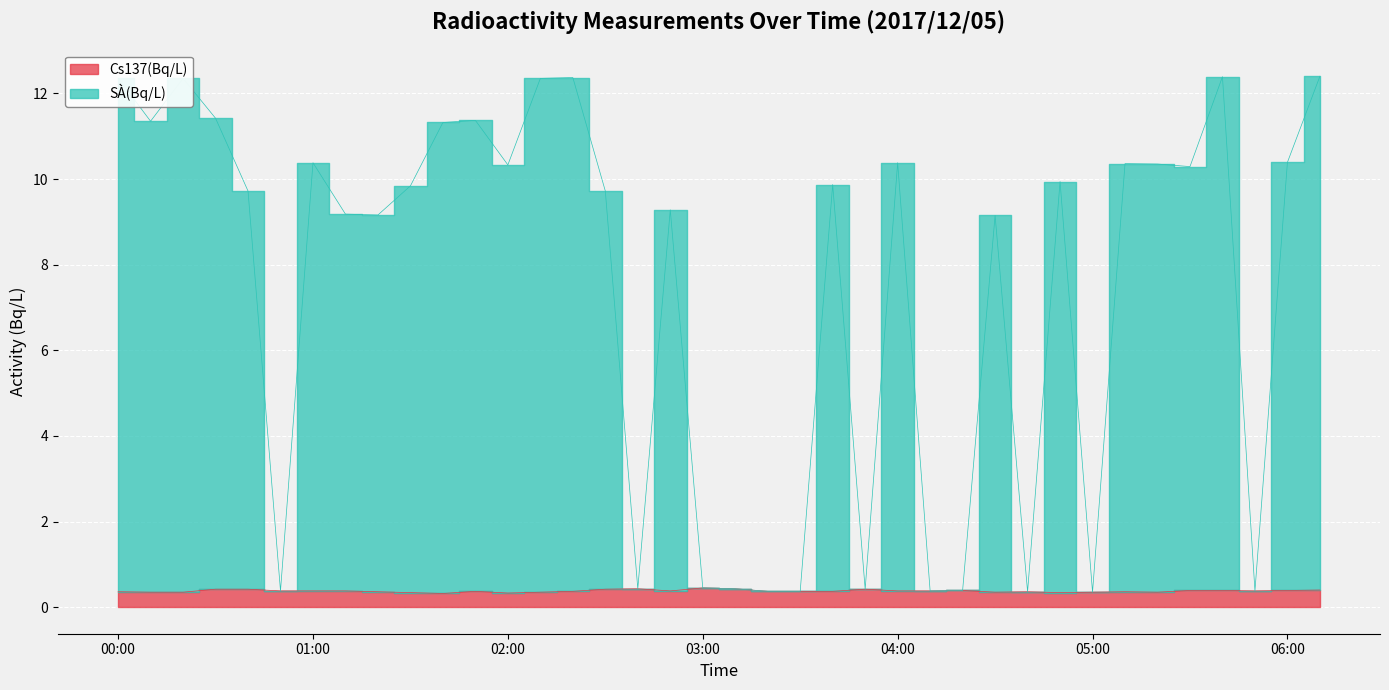

What is the label of the 24th point from the right?

02:20